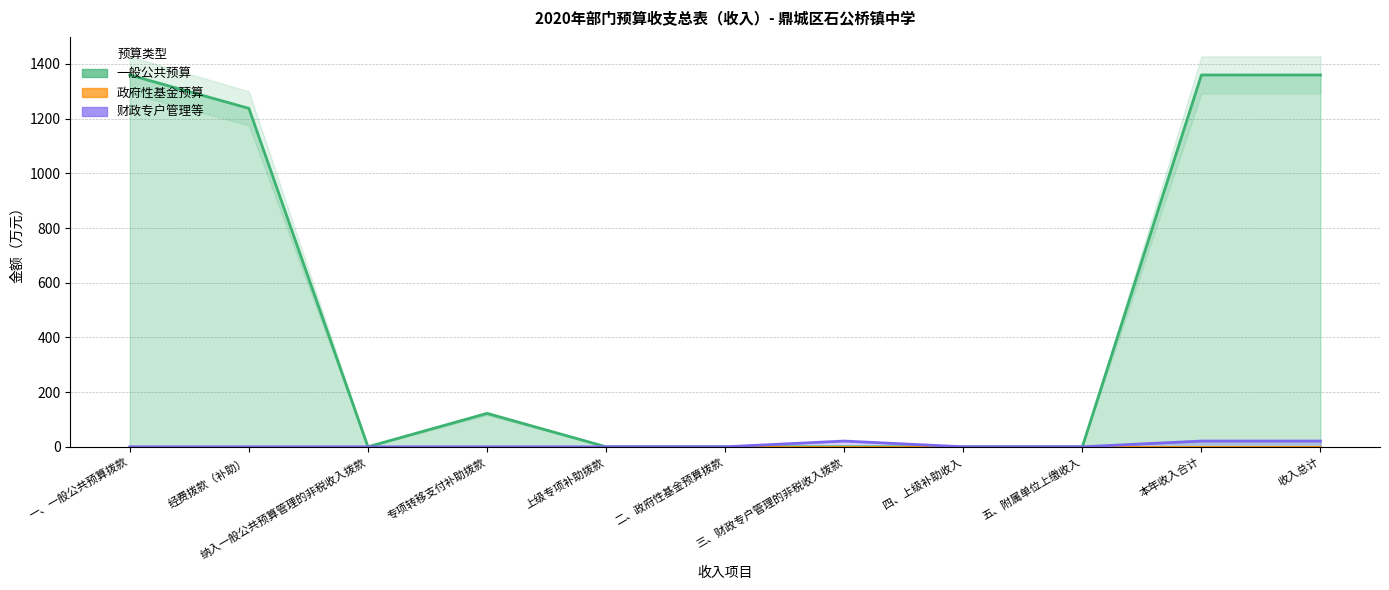

In 一般公共预算, how many points are lower than both neighbors (excluding endpoints)?

1